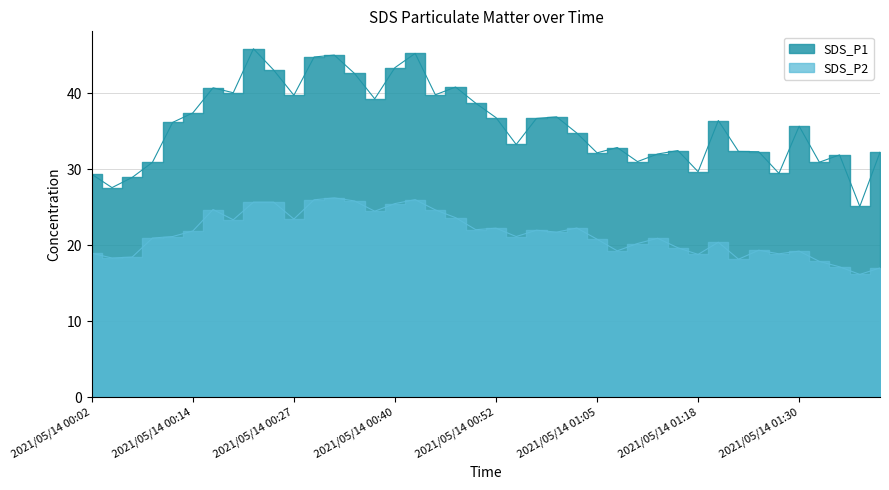

What is the label of the 6th point from the right?

2021/05/14 01:28